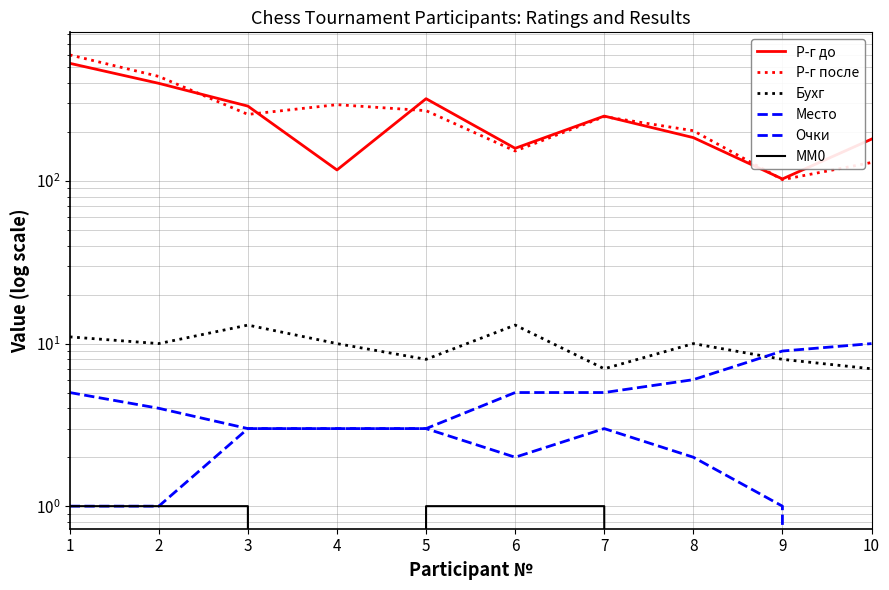

Count the Бухг values in the range 8 to 11.

6